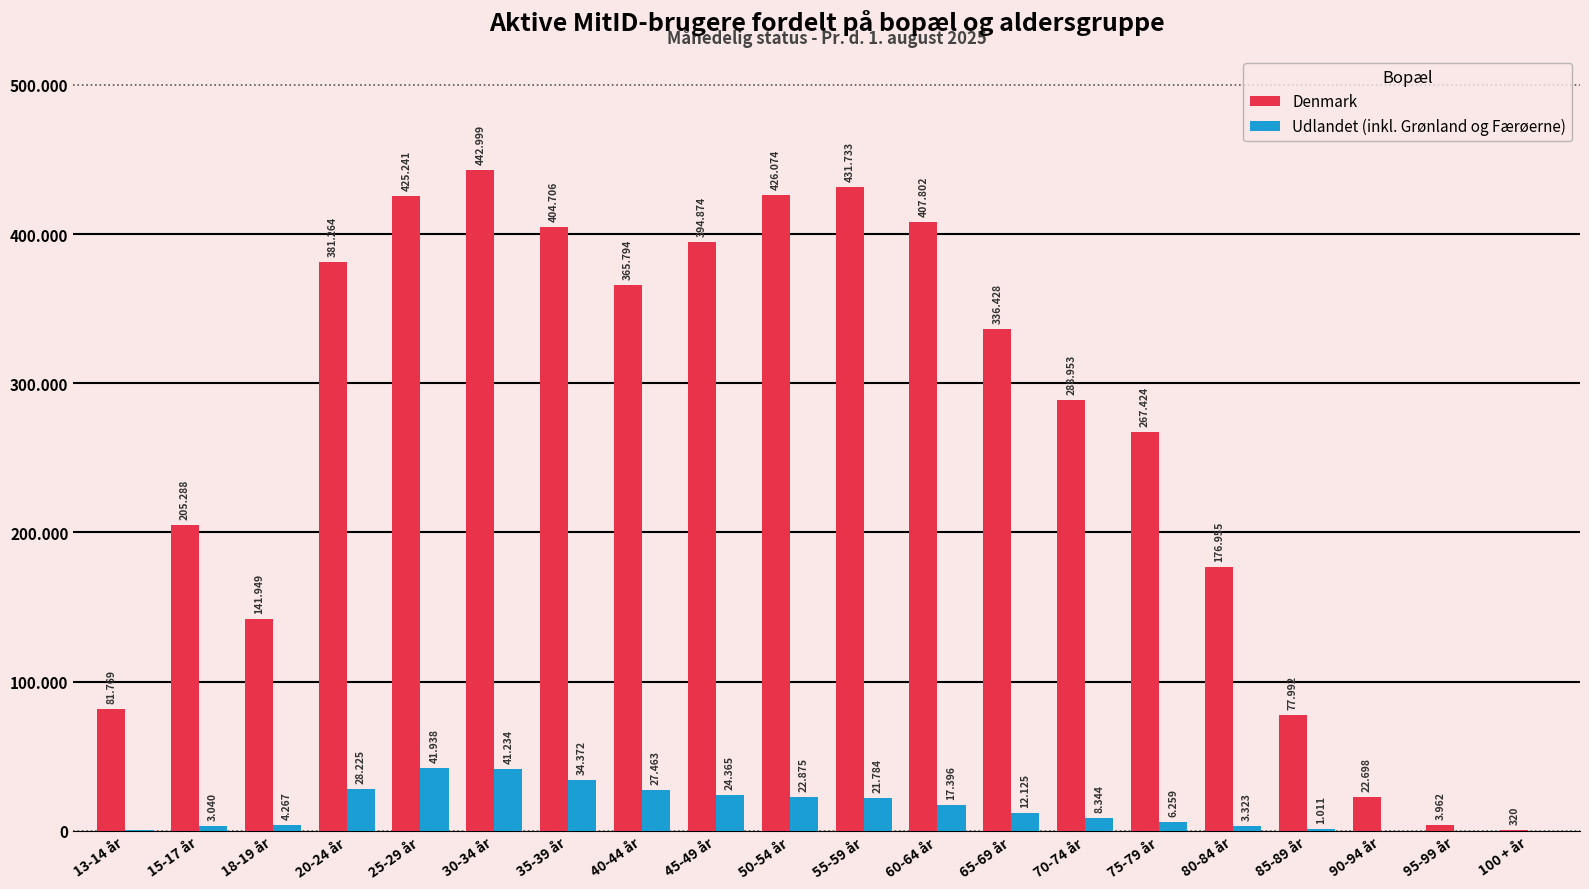

Reading left to right, extract all data points from this chart.

Denmark: 13-14 år=81769	15-17 år=205288	18-19 år=141949	20-24 år=381264	25-29 år=425241	30-34 år=442999	35-39 år=404706	40-44 år=365794	45-49 år=394874	50-54 år=426074	55-59 år=431733	60-64 år=407802	65-69 år=336428	70-74 år=288953	75-79 år=267424	80-84 år=176955	85-89 år=77992	90-94 år=22698	95-99 år=3962	100 + år=320
Udlandet (inkl. Grønland og Færøerne): 13-14 år=397	15-17 år=3040	18-19 år=4267	20-24 år=28225	25-29 år=41938	30-34 år=41234	35-39 år=34372	40-44 år=27463	45-49 år=24365	50-54 år=22875	55-59 år=21784	60-64 år=17396	65-69 år=12125	70-74 år=8344	75-79 år=6259	80-84 år=3323	85-89 år=1011	90-94 år=180	95-99 år=31	100 + år=6